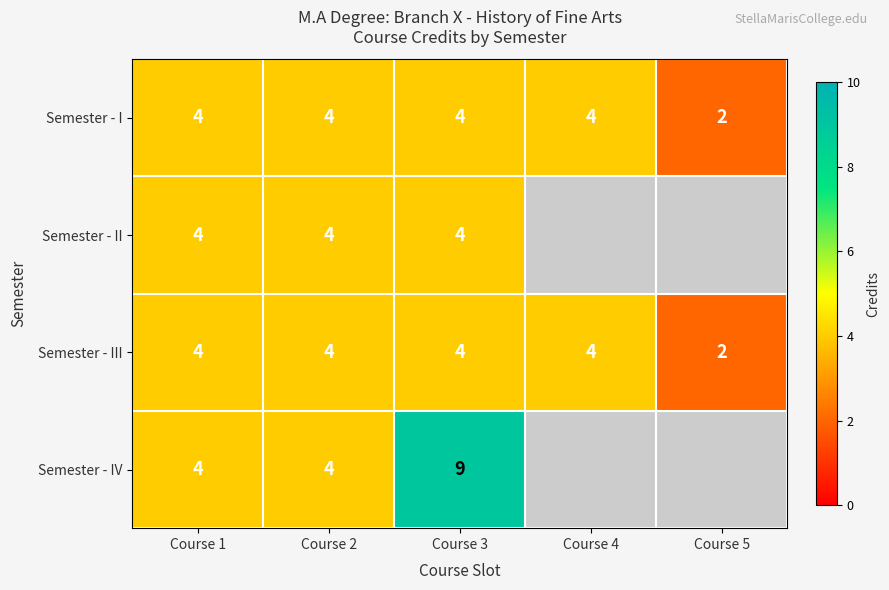

Read the Semester - I value at Course 1.

4